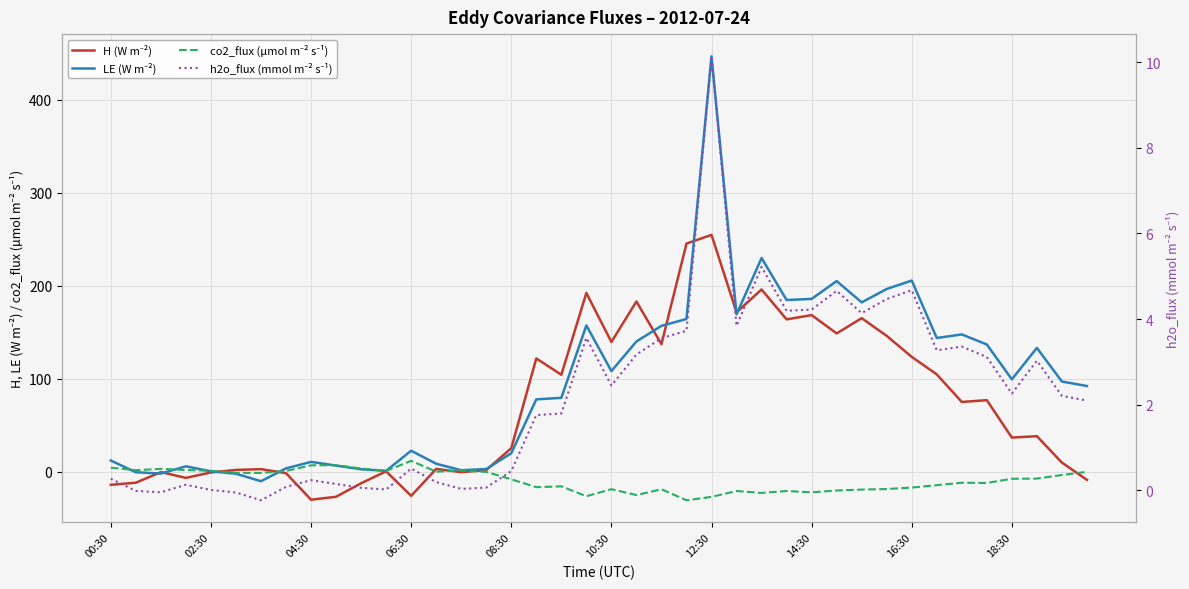

Rank the categories by co2_flux value from lowest to highest.

23, 24, 19, 21, 26, 28, 25, 27, 29, 30, 22, 20, 31, 32, 17, 18, 33, 35, 34, 16, 36, 37, 38, 12:30, 10:30, 15, 39, 13, 14:30, 11, 08:30, 14, 02:30, 06:30, 04:30, 10, 00:30, 16:30, 18:30, 12